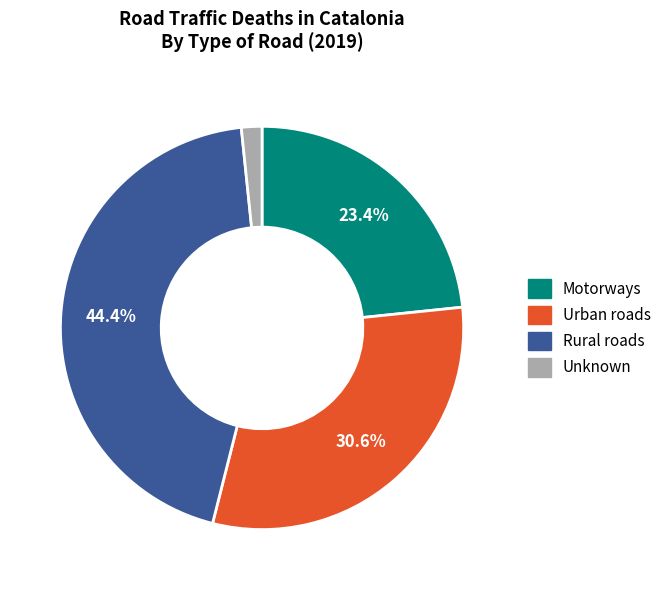

Is Urban roads the majority of the pie?

No